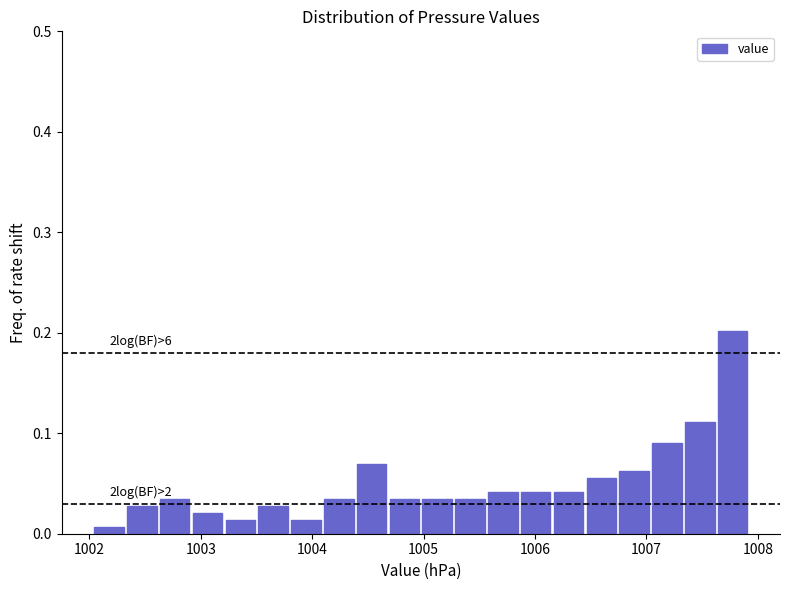

Read against the x-axis, roughly where is the centre of the tallest bar?

1007.8